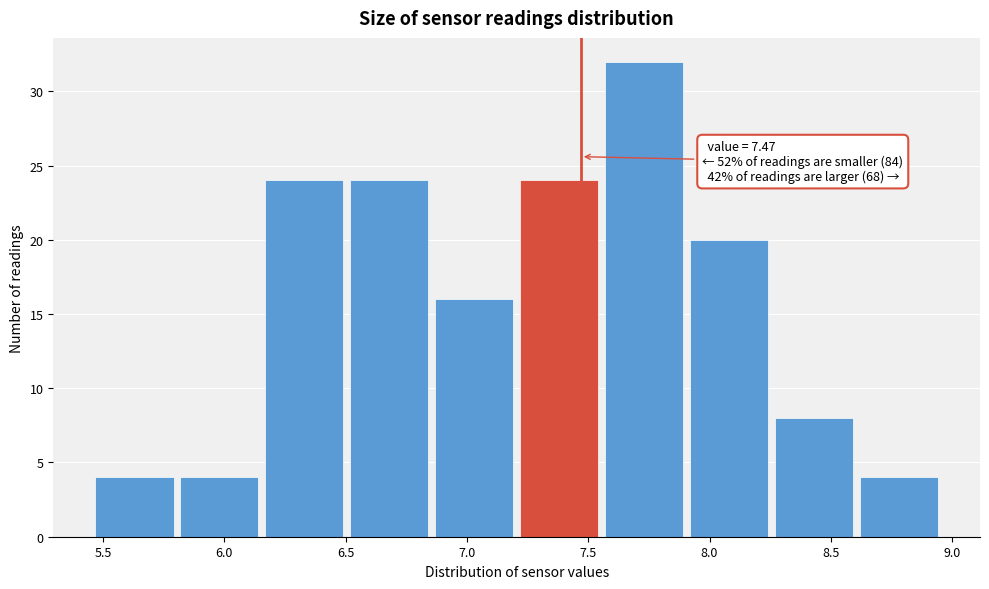

Over which range of the x-axis is the bar tallest?

7.555 to 7.905